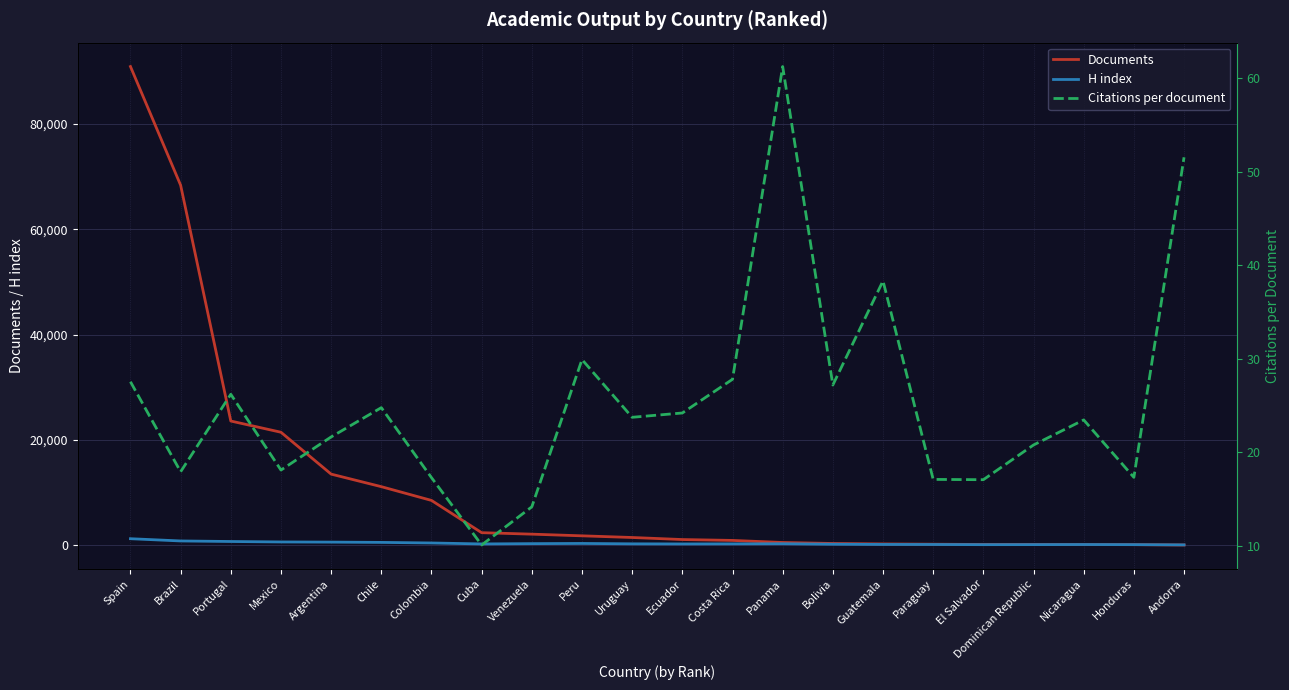

At which category is the sum across all series the highest?

Spain